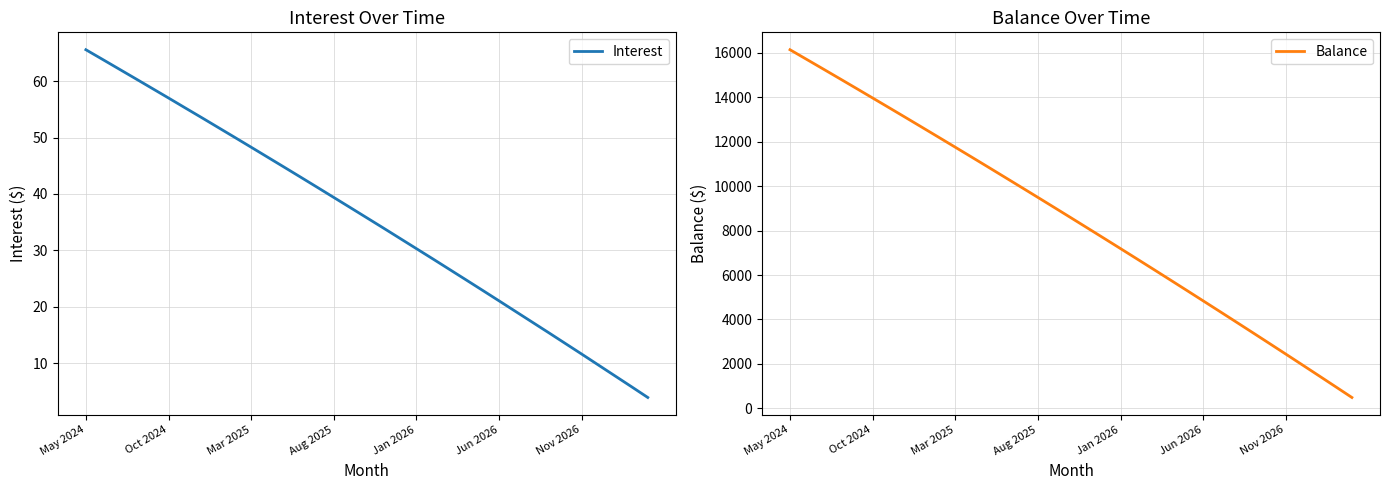

How many data points in Balance are above 8576?

17